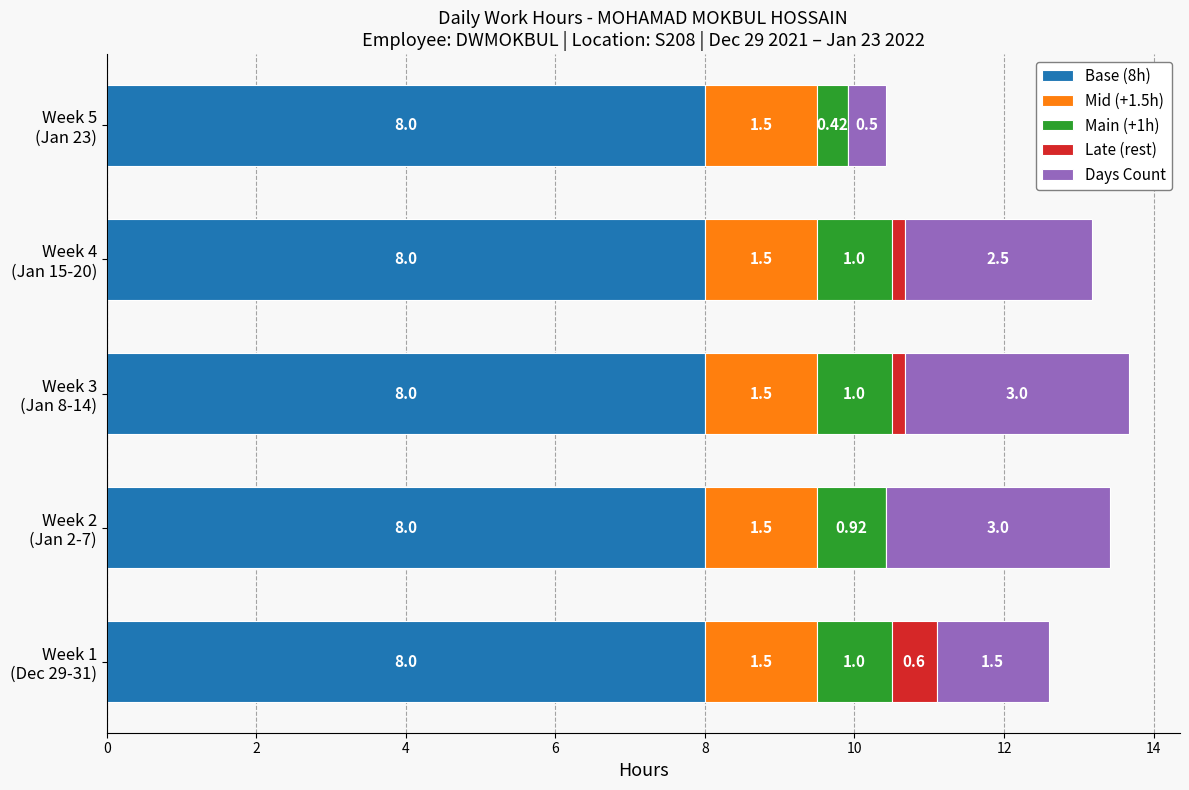

How many series are shown in this chart?

5